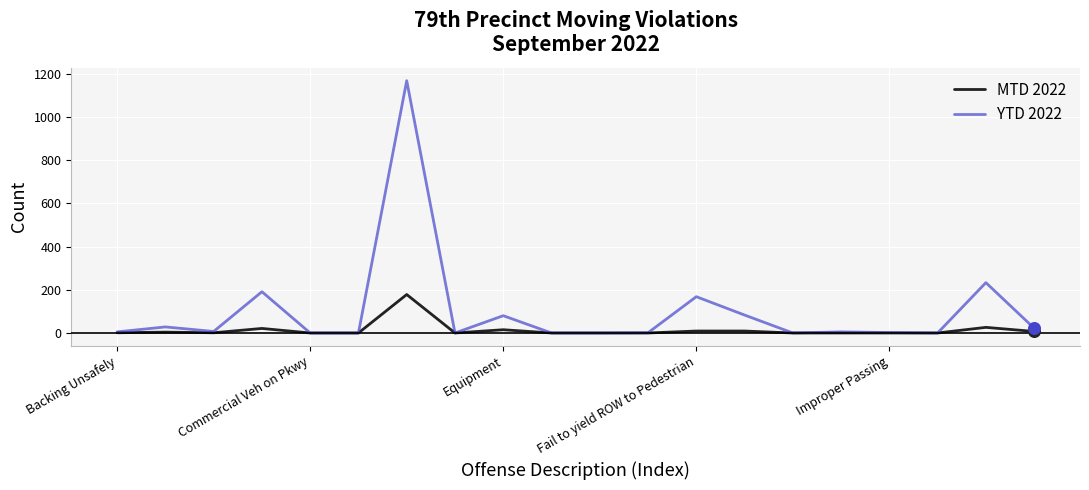

Which series has the widest spread of values?

YTD 2022